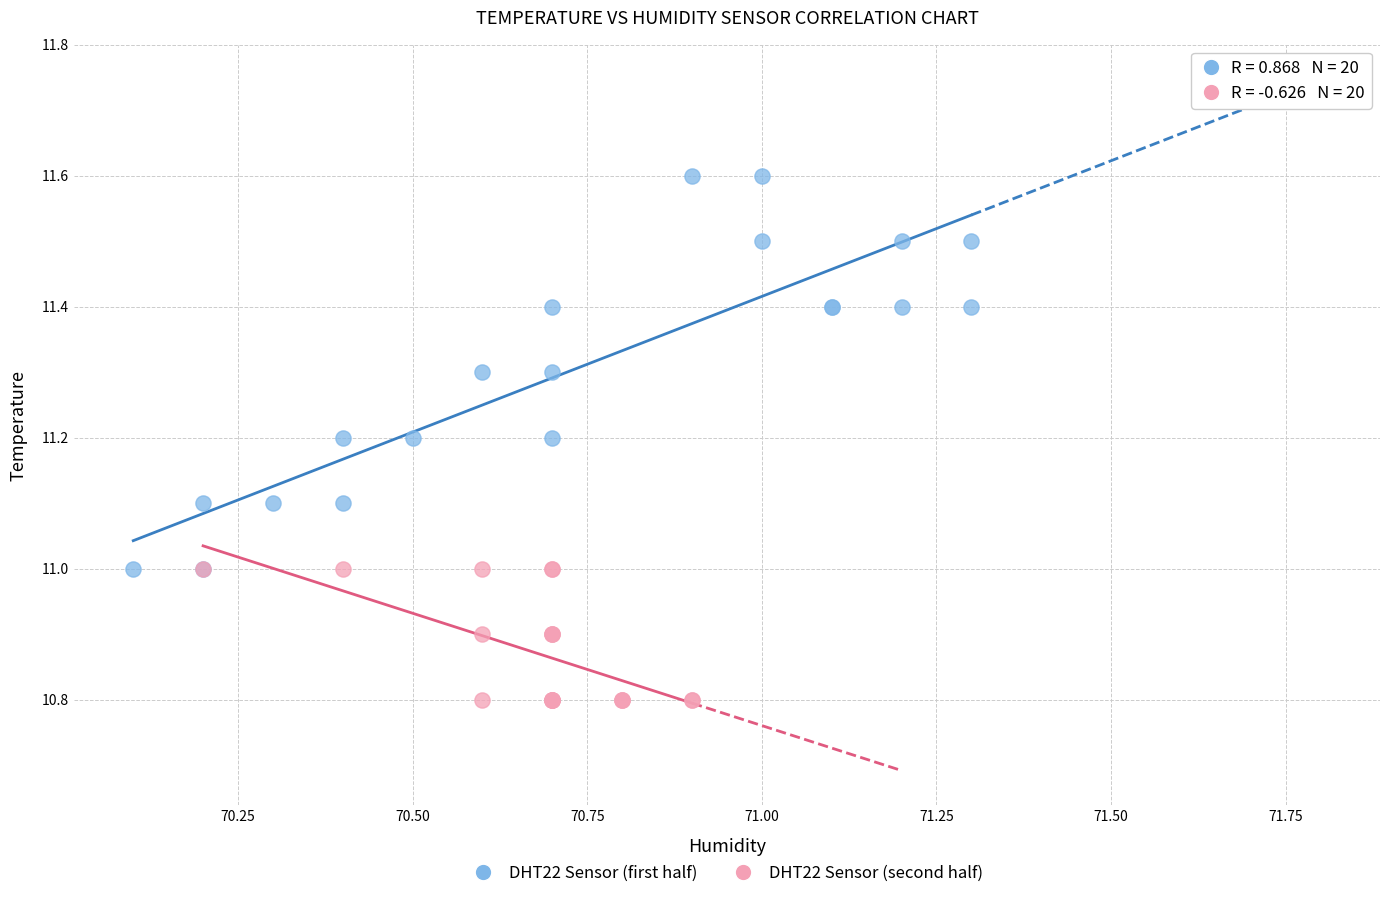

What are all the series names shown in the legend?

DHT22 Sensor (first half), DHT22 Sensor (second half)